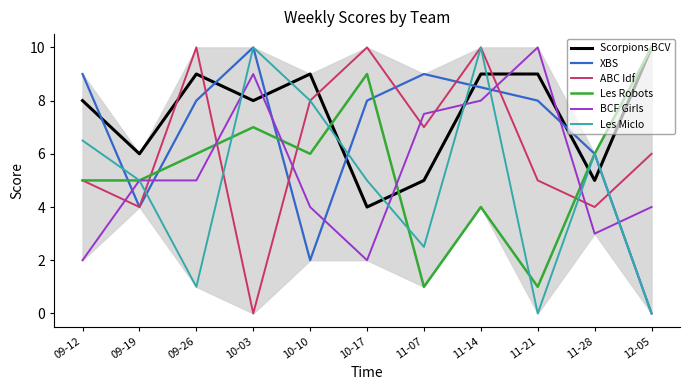

What is the spread (max minus min) of values at 10-17?

8.0